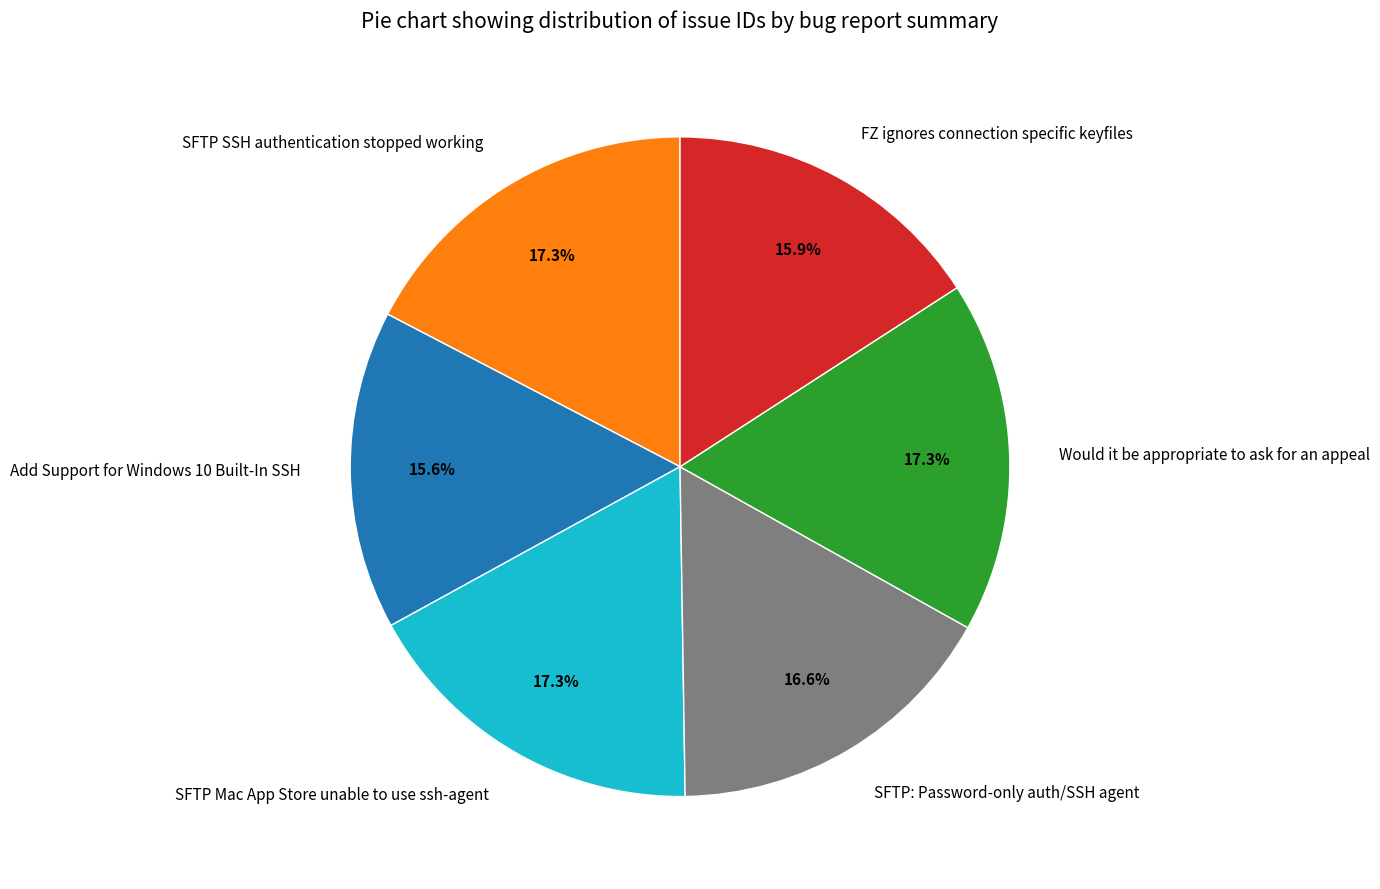

Is the sum of SFTP SSH authentication stopped working and Would it be appropriate to ask for an appeal greater than half?

No